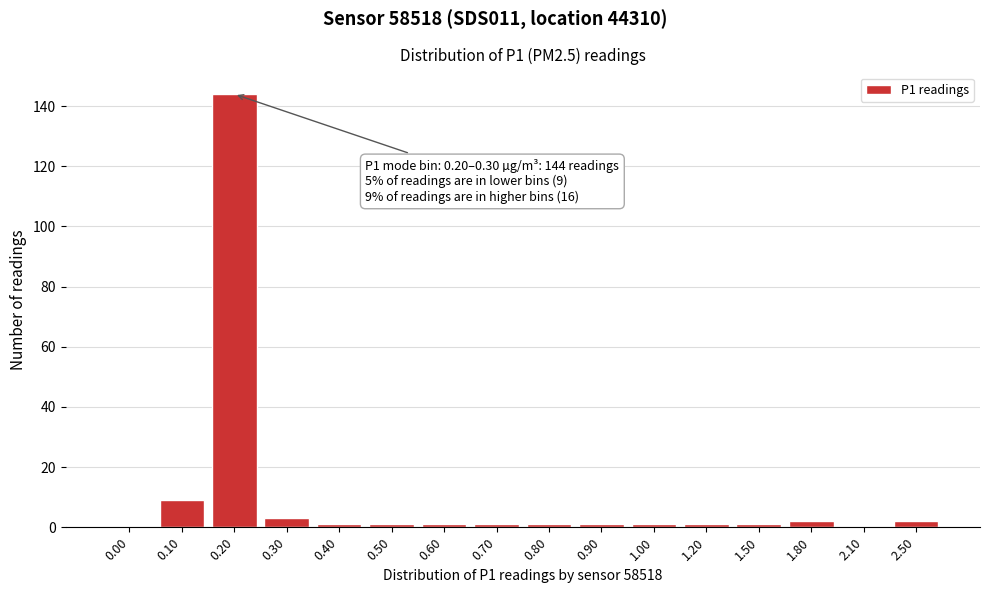

Reading left to right, transcribe all the data shown in this chart.

0.00=0	0.10=9	0.20=144	0.30=3	0.40=1	0.50=1	0.60=1	0.70=1	0.80=1	0.90=1	1.00=1	1.20=1	1.50=1	1.80=2	2.10=0	2.50=2